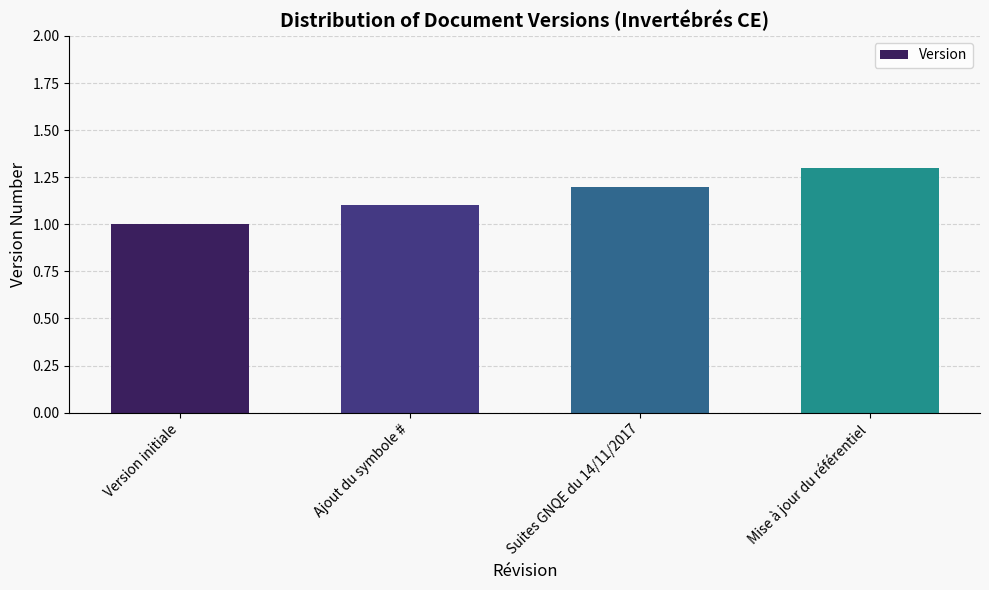

List the labels in order of value, smallest first.

Version initiale, Ajout du symbole #, Suites GNQE du 14/11/2017, Mise à jour du référentiel